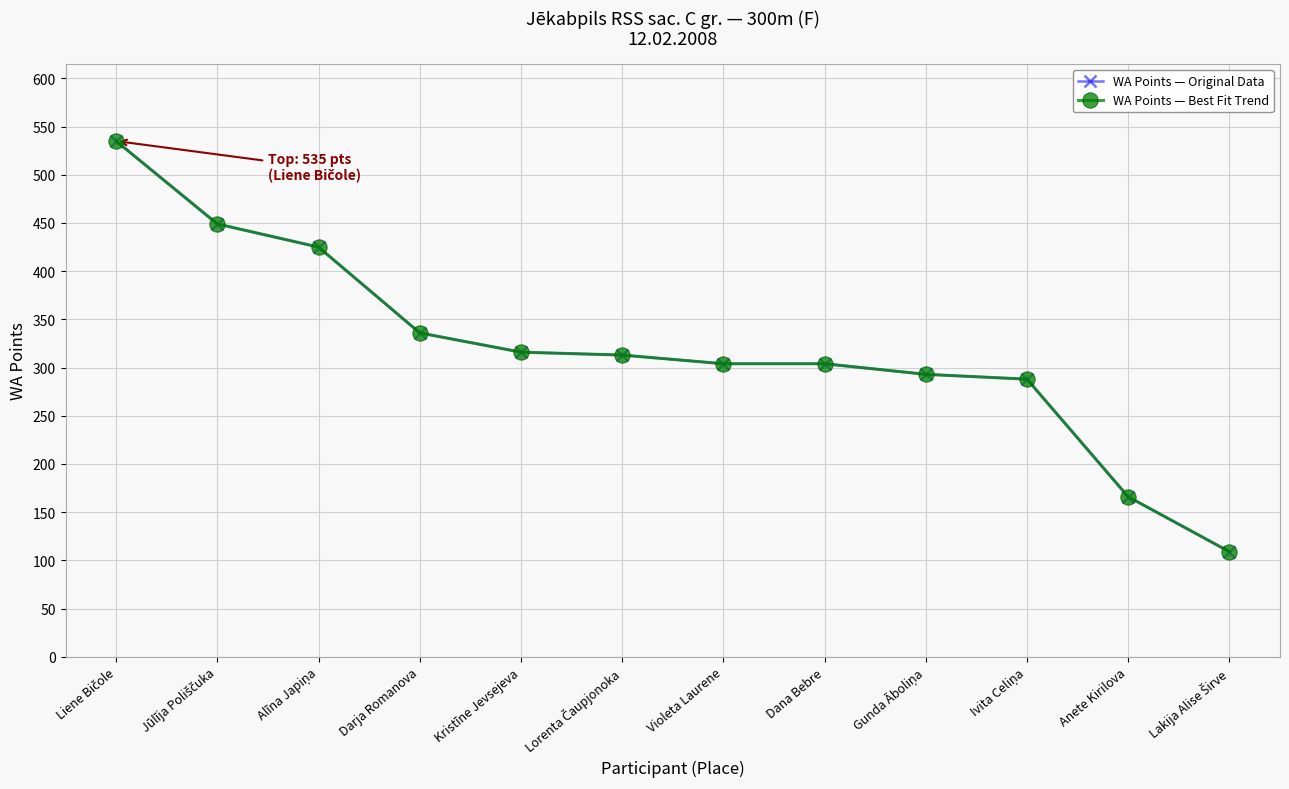

Does the chart have visible grid lines?

Yes